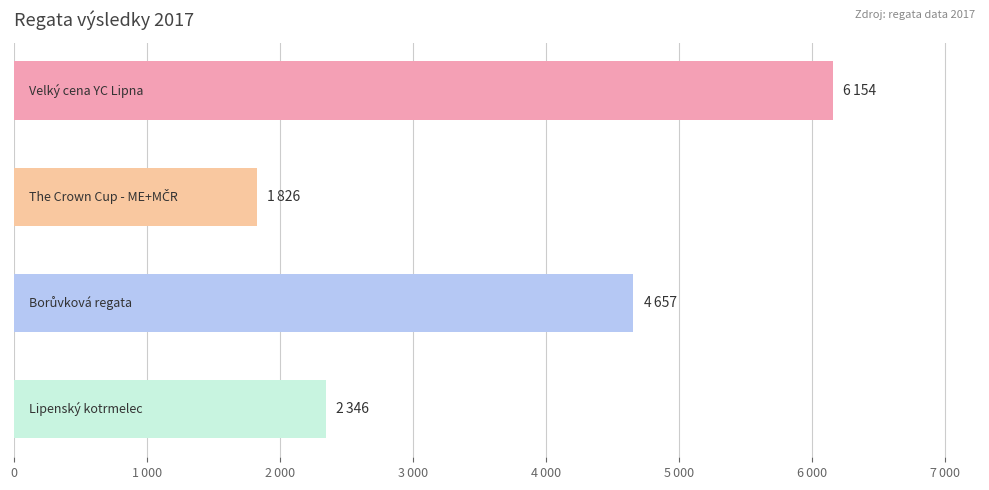

Does the chart contain any negative values?

No